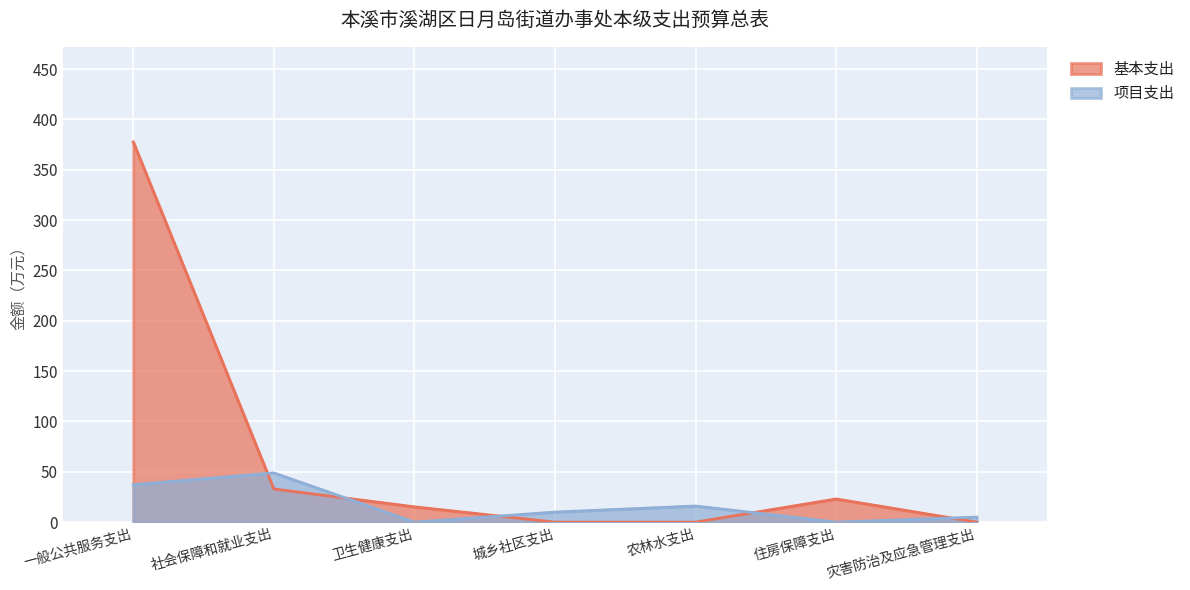

Which series has the largest total across all categories?

基本支出